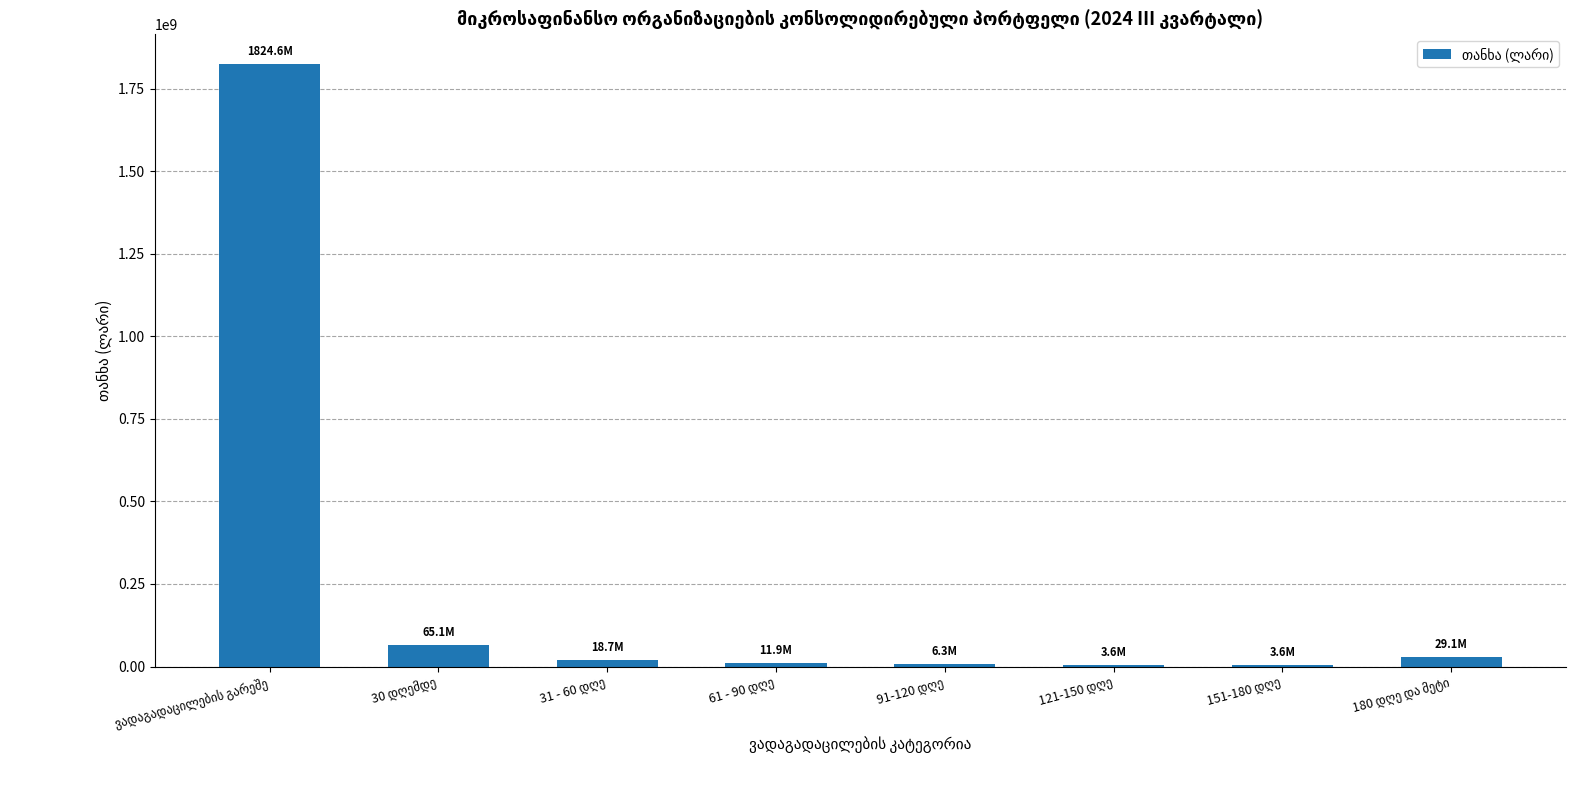

What is the sum of all values?

1962769017.4